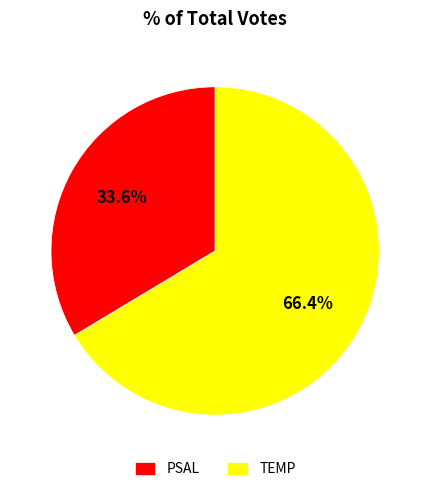

Is it true that PSAL is 34% of the pie?

True